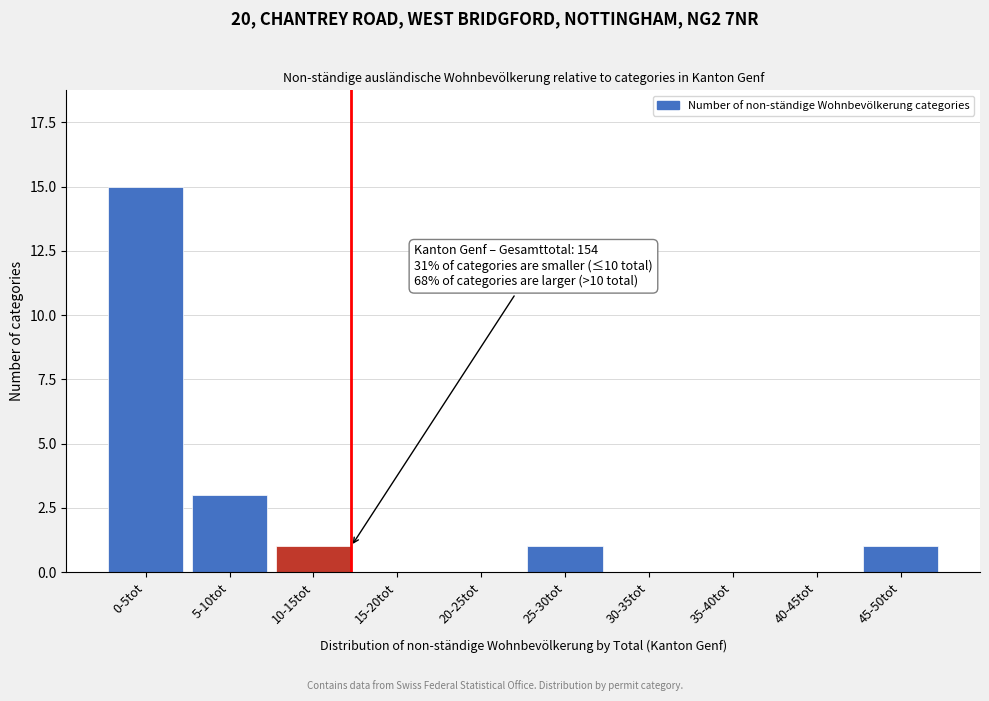

Reading left to right, what are all the values shown in this chart?

0-5tot=15	5-10tot=3	10-15tot=1	15-20tot=0	20-25tot=0	25-30tot=1	30-35tot=0	35-40tot=0	40-45tot=0	45-50tot=1